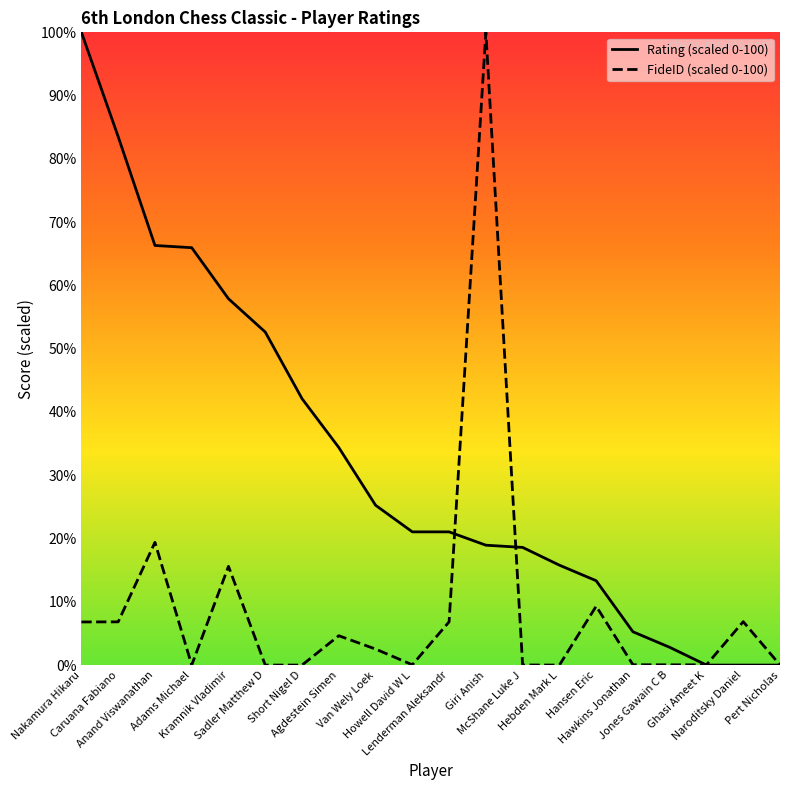

Is the value of Rating (scaled 0-100) at Van Wely Loek greater than the value of FideID (scaled 0-100) at Howell David W L?

Yes